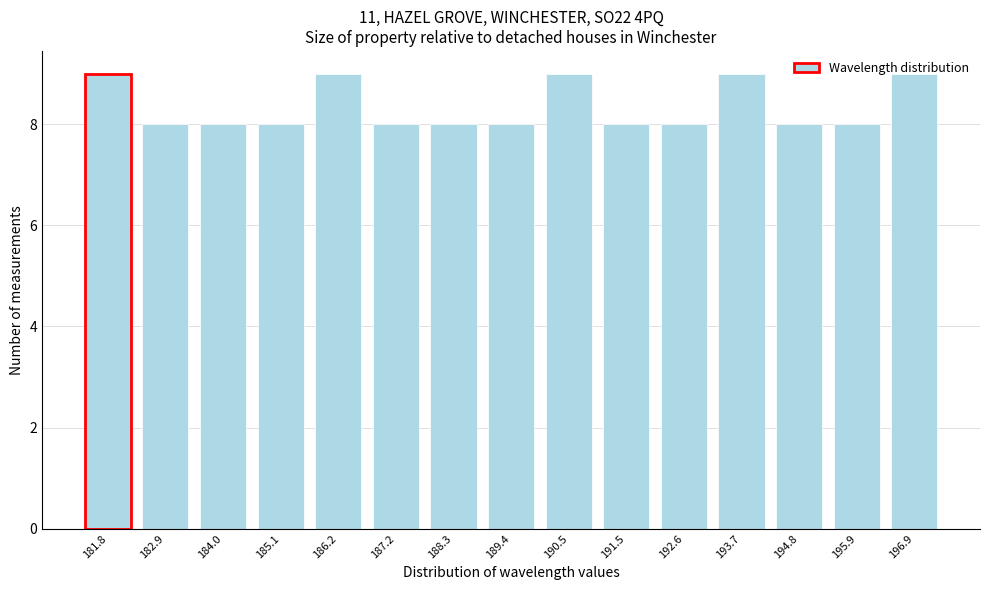

What is the change in value from 184.0 to 186.2?

+1